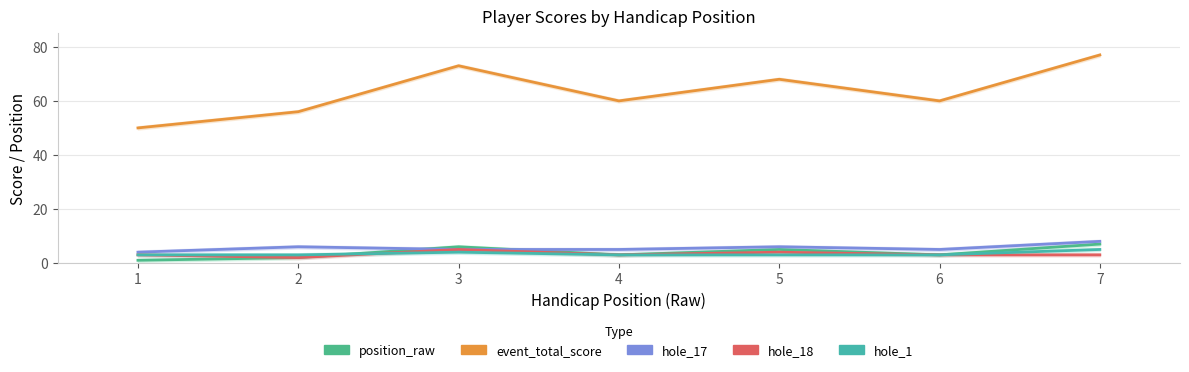

How many lines are shown in the chart?

5